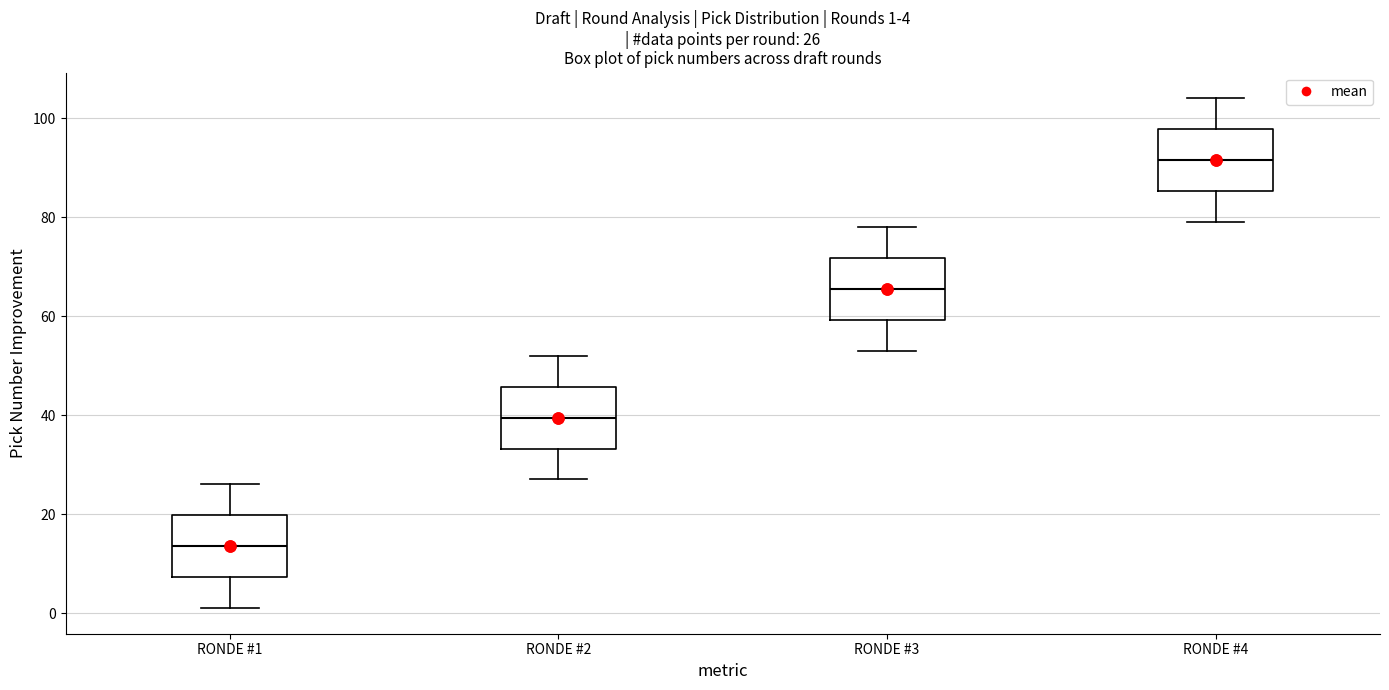

Which box has the highest median line?

RONDE #4